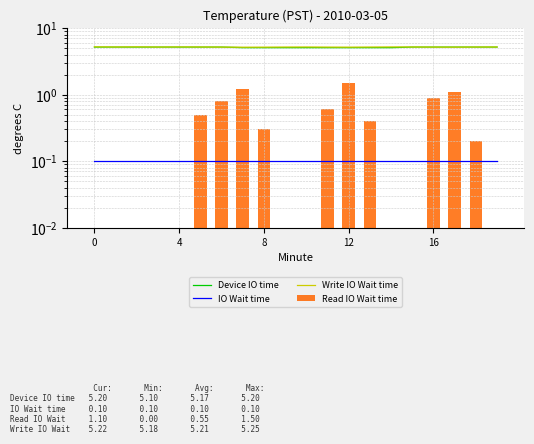

At how many categories does at least one series exceed 3?

20